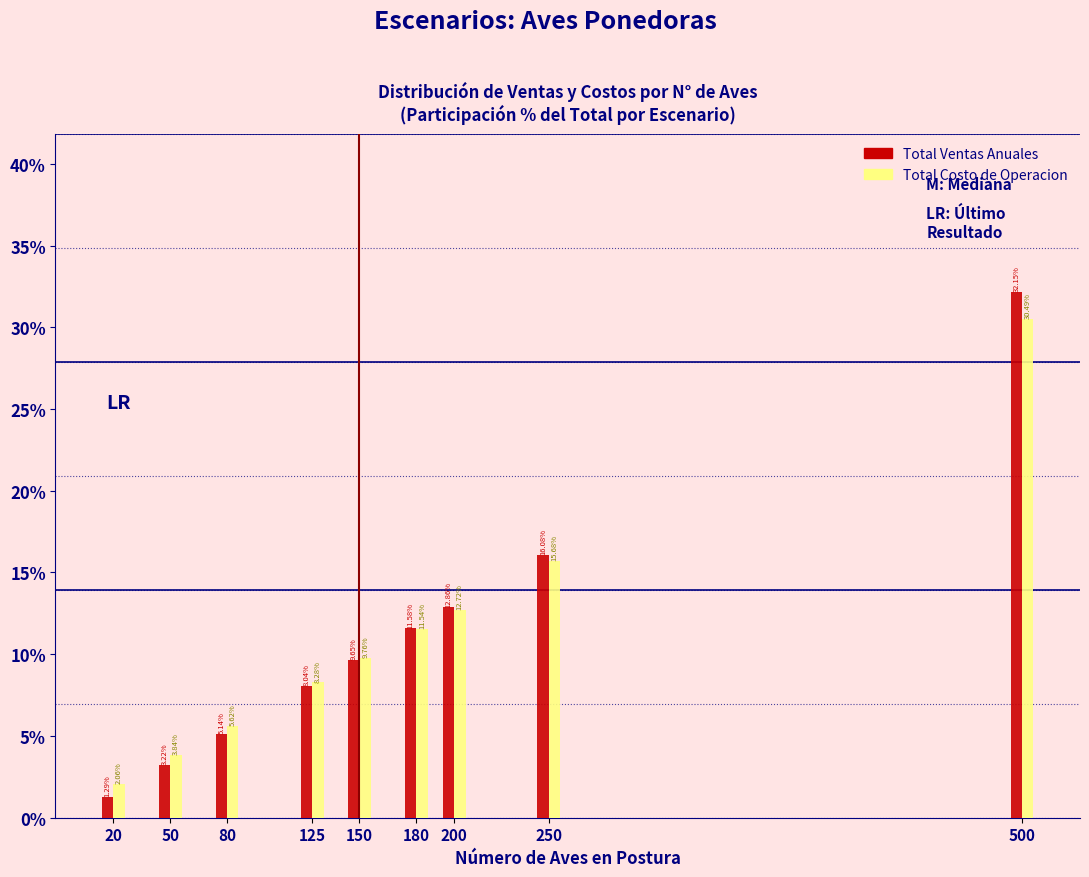

List the series in order of their peak value, lowest first.

Total Costo de Operacion, Total Ventas Anuales